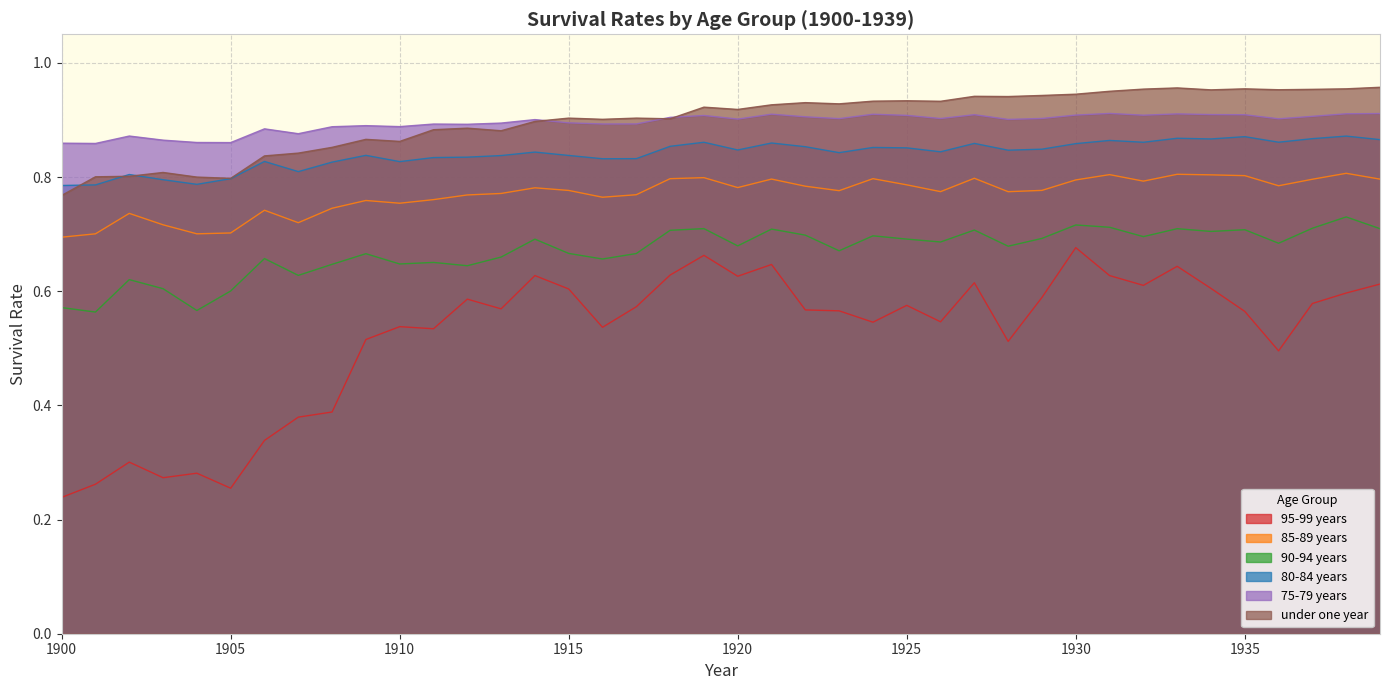

Which category has the lowest value across all series?

1900